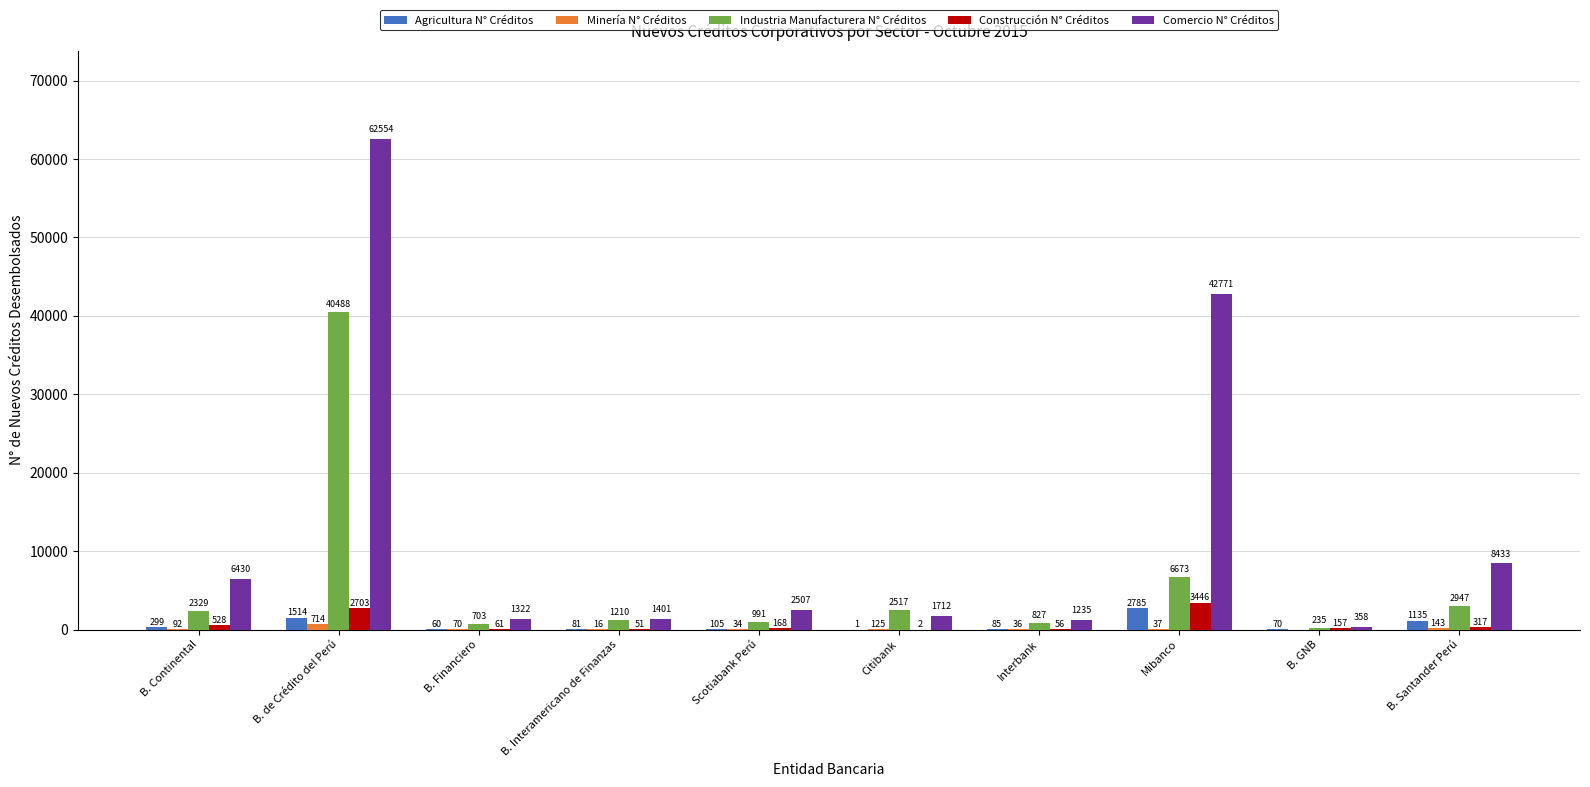

At which category is the sum across all series the highest?

B. de Crédito del Perú